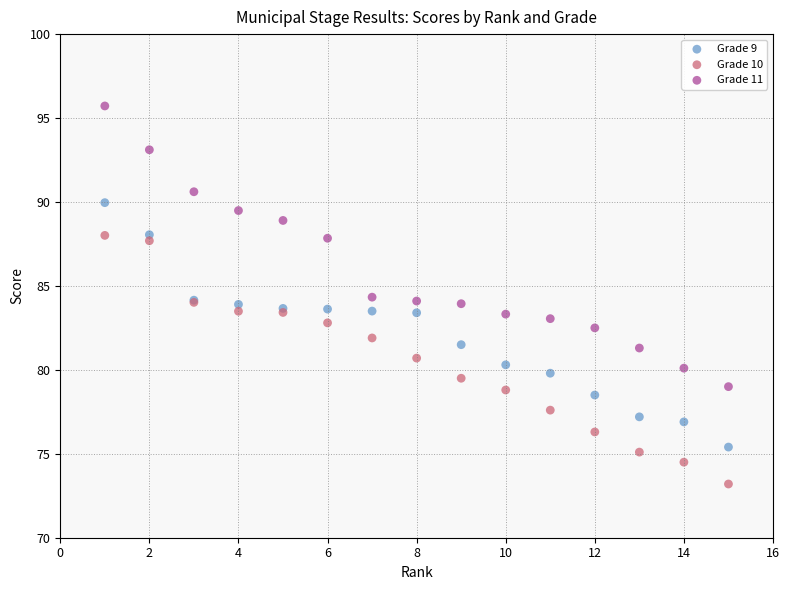

Which series contains the highest Y value?

Grade 11